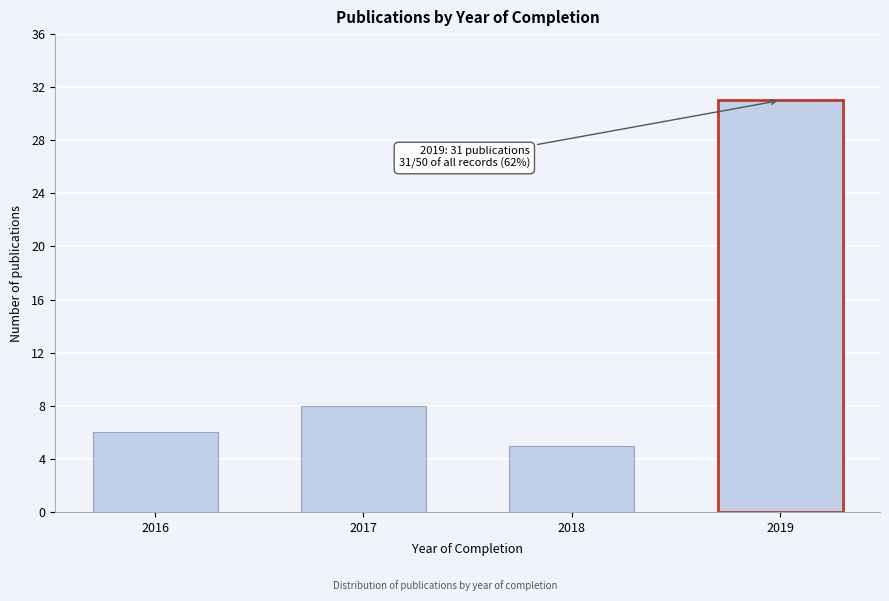

Reading right to left, what are all the values shown in this chart?

31	5	8	6